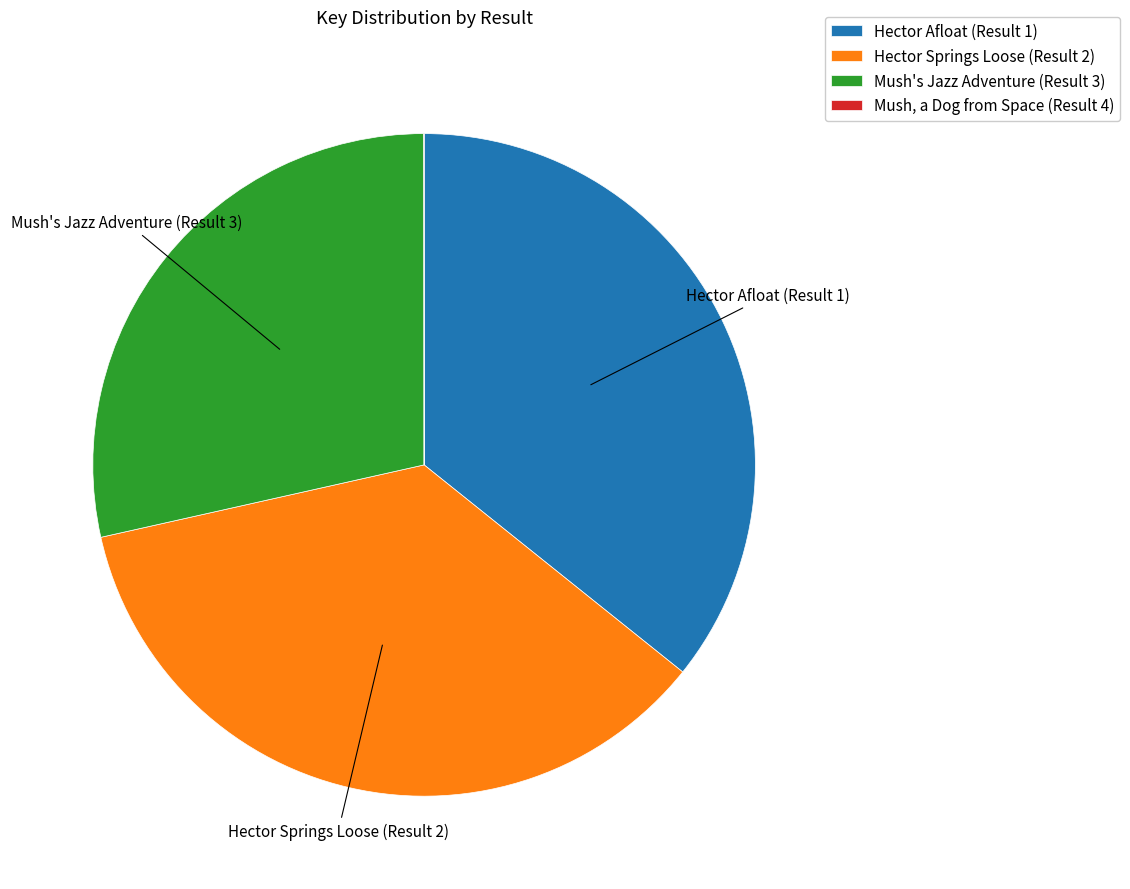

Which has a higher value, Hector Afloat (Result 1) or Mush's Jazz Adventure (Result 3)?

Hector Afloat (Result 1)